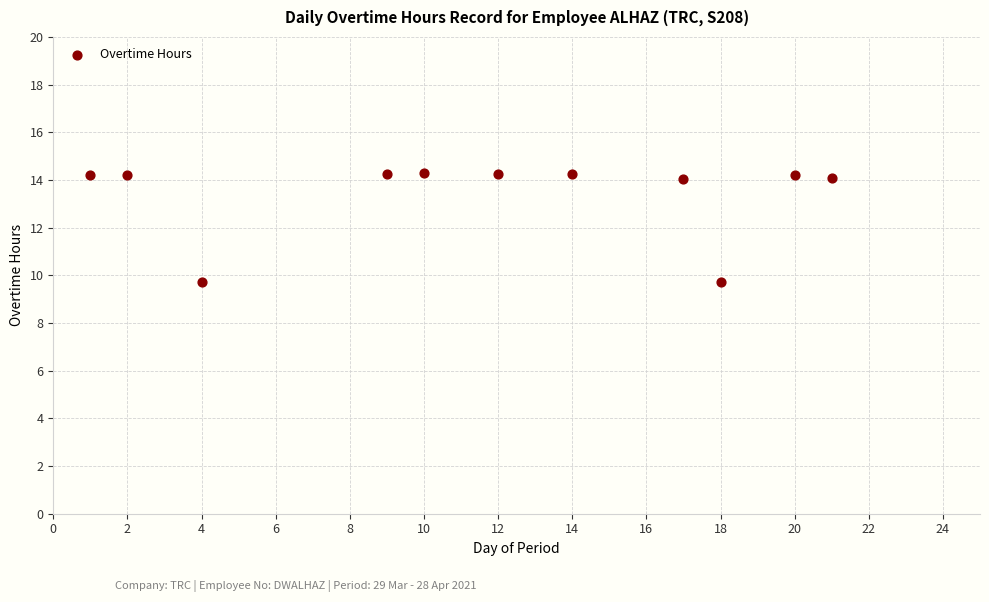

What is the average Y value?

13.4